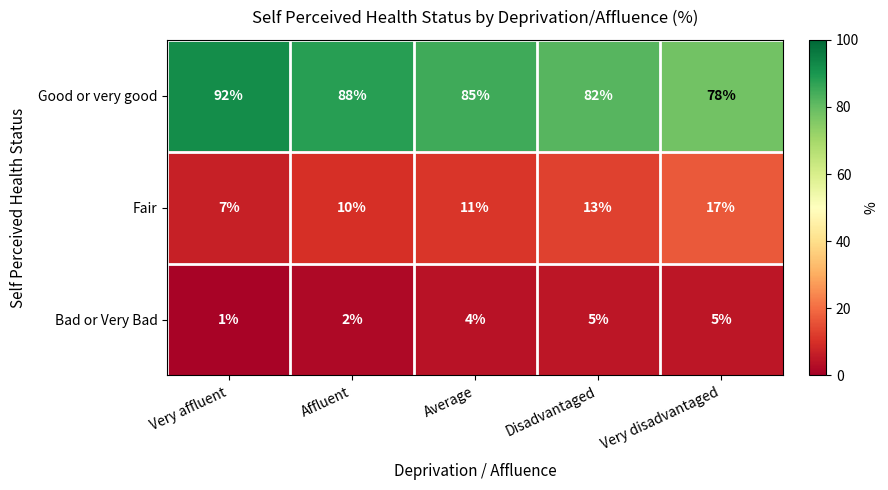

What is the sum of all Fair values?

58